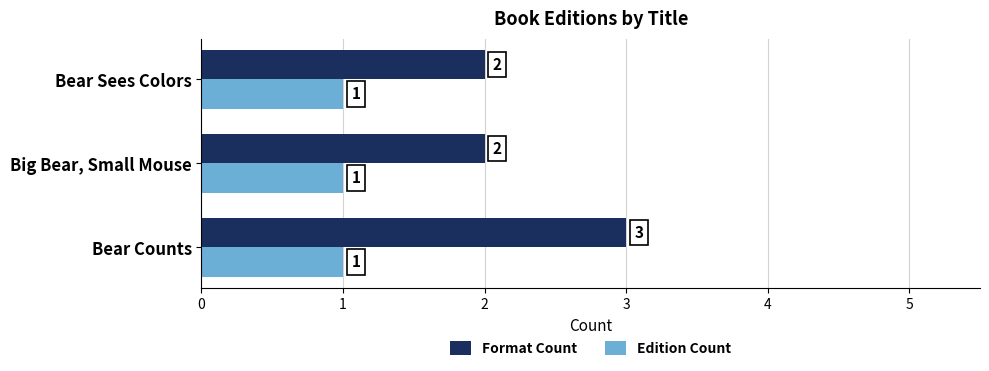

Rank the series by their average value, from highest to lowest.

Format Count, Edition Count